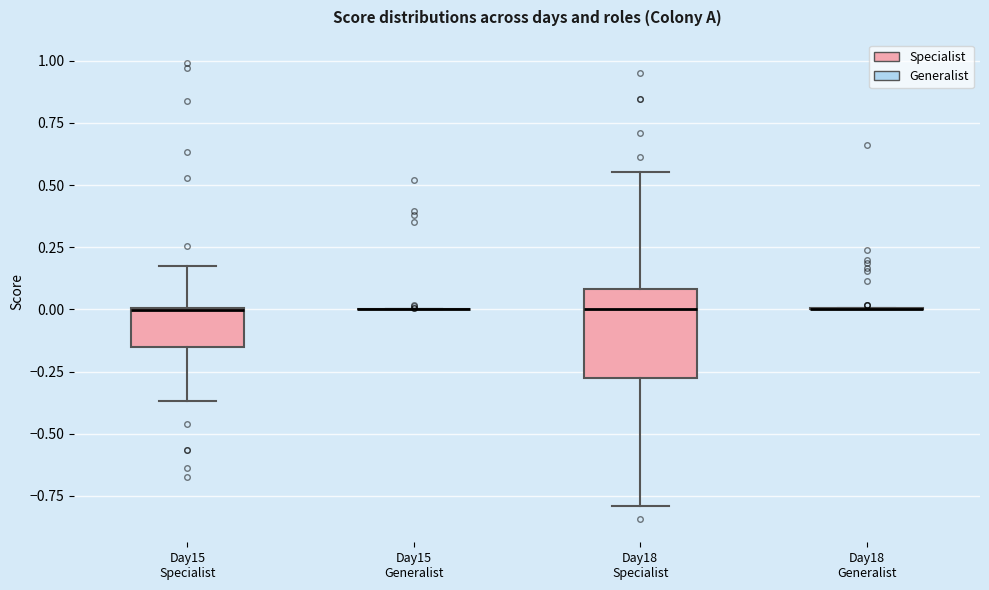

Where is the upper edge of the box for Day18 Specialist on the y-axis? The values are not printed on the chart, so give them approximately, as read against the axis.

0.10